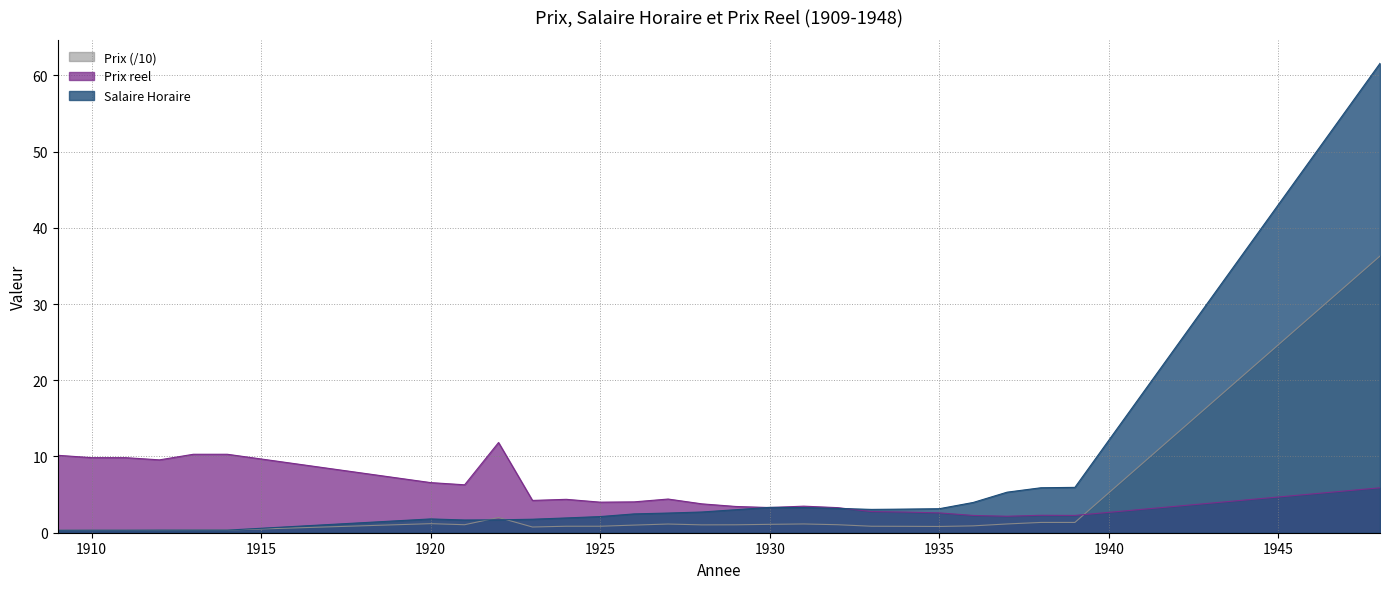

What is the value of the Prix point at the 4th from the left?

0.3